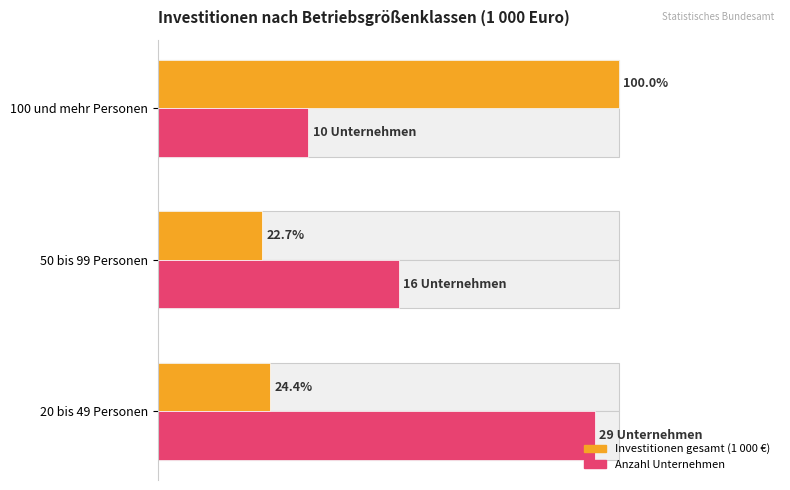

What is the highest value of the Unternehmen (×1 000) series?

29000